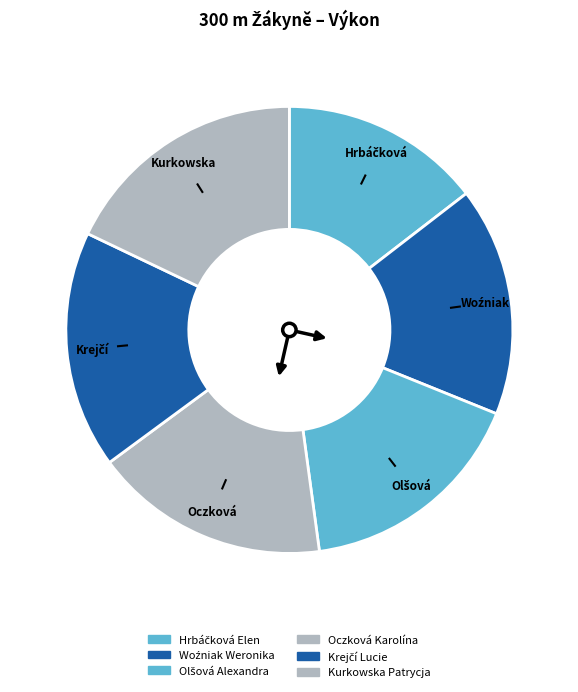

How many slices are in this pie chart?

6